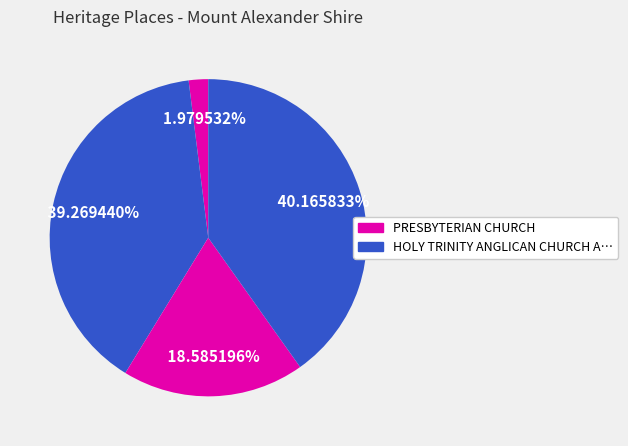

How many slices are in this pie chart?

4